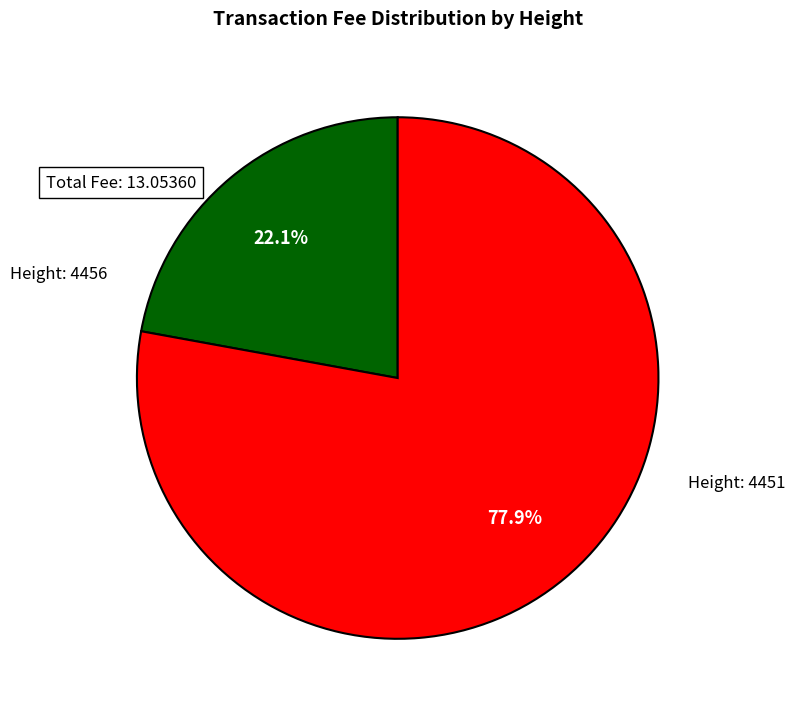

Is there a majority slice in this chart?

Yes